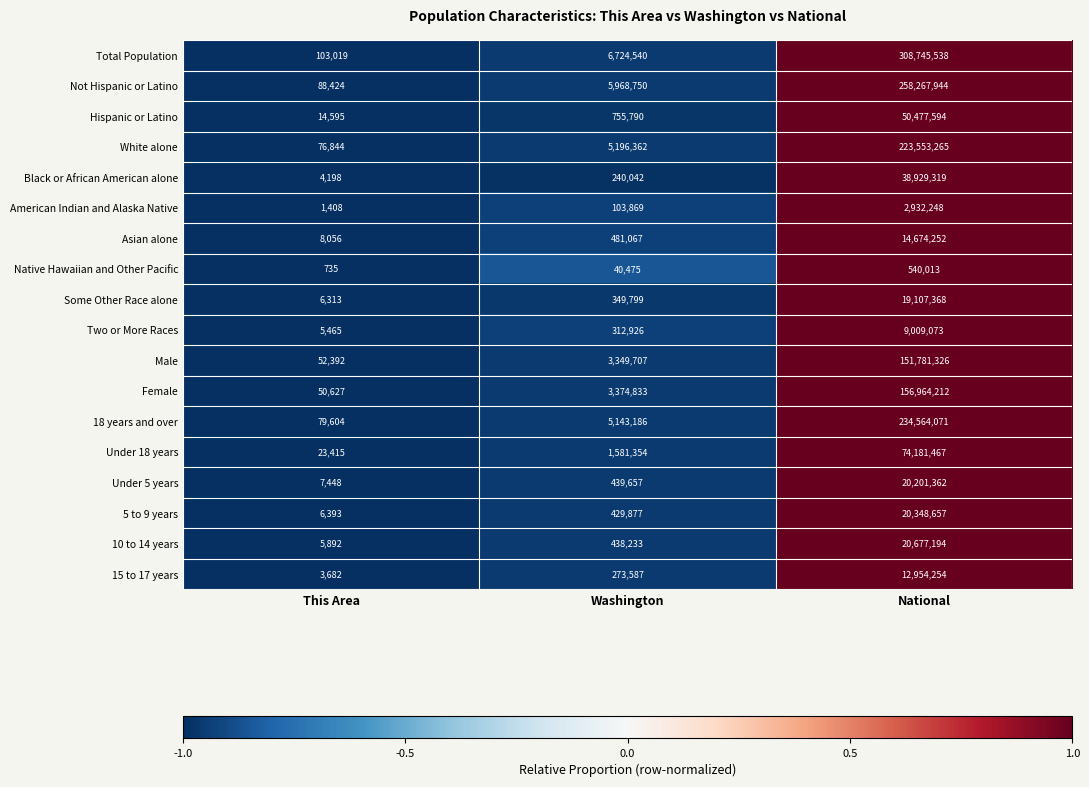

How many data points does each series have?

3